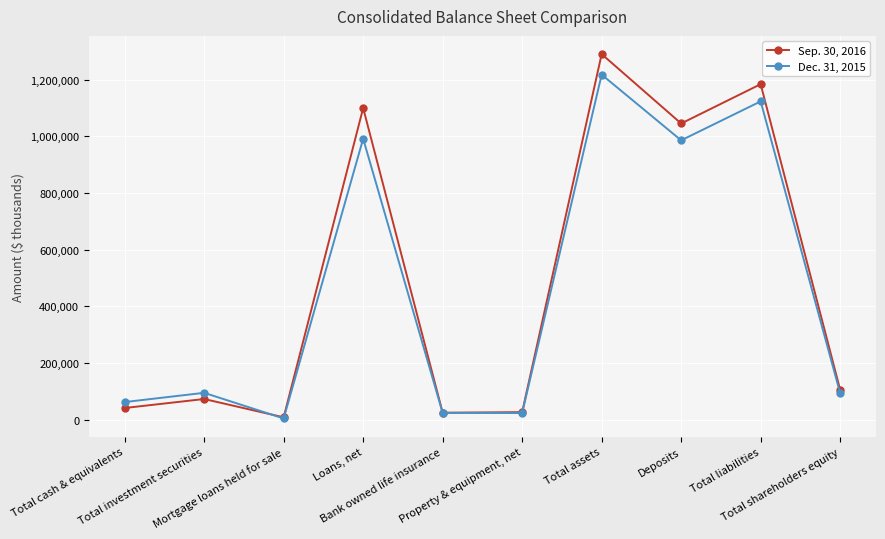

True or false: Sep. 30, 2016 has more than 0 points higher than both neighbors.

True